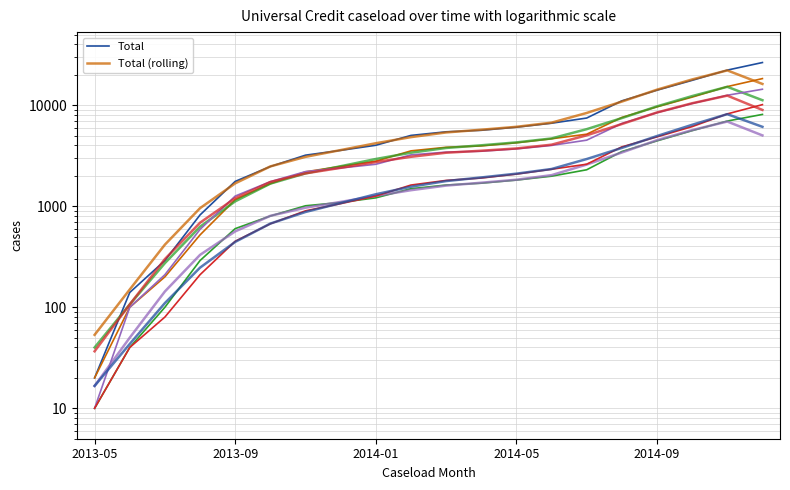

What is the label of the 1st point from the right?

2014-12